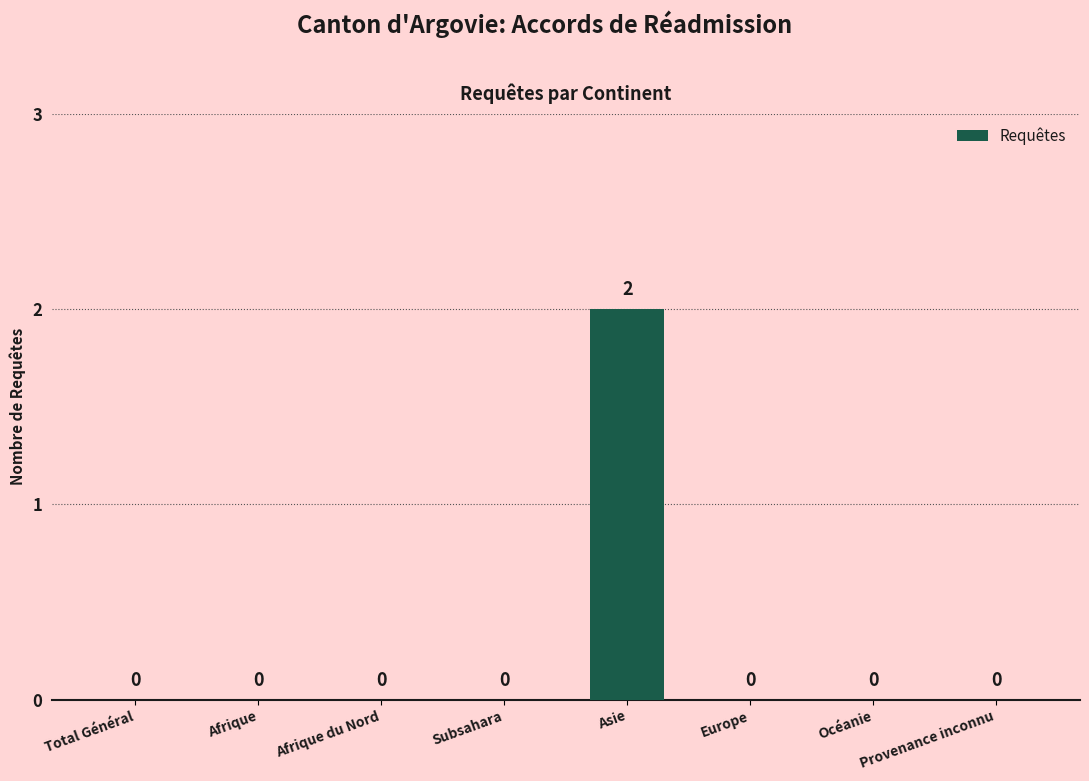

Are the bars grouped side by side (vs. stacked)?

No